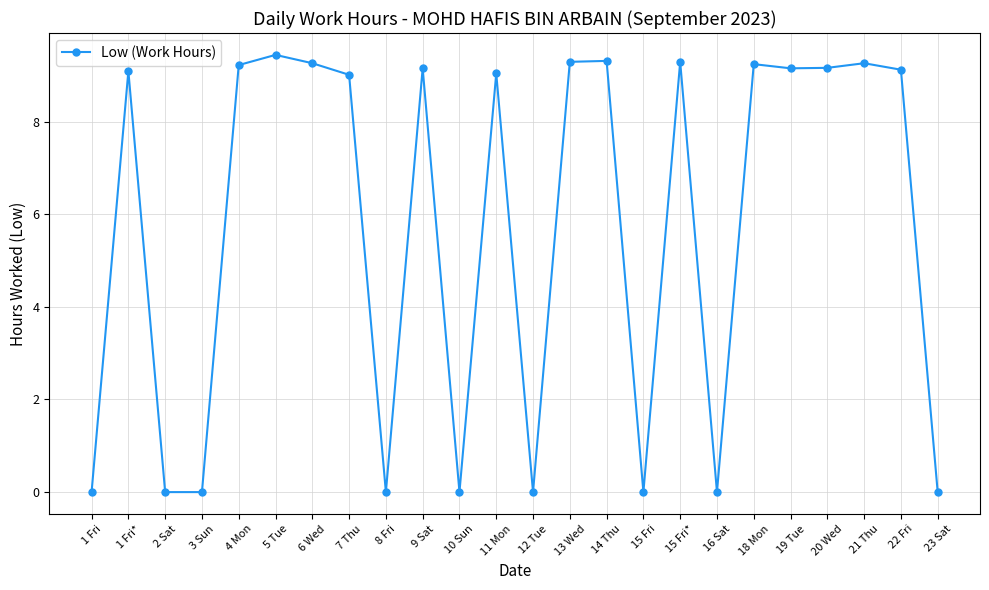

Does the chart display data point markers on the line(s)?

Yes